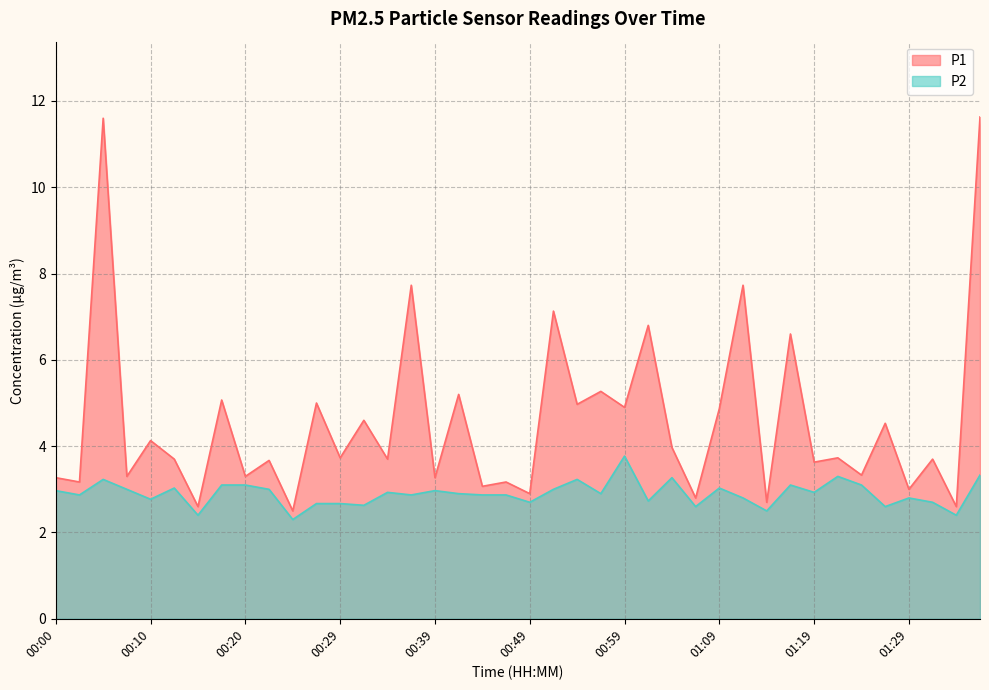

What is the average value of the P1 series?

4.6